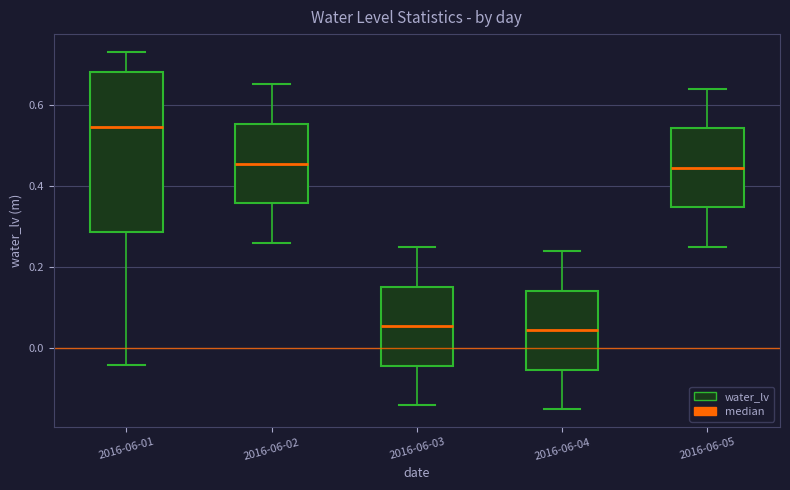

Which box has the highest median line?

2016-06-01